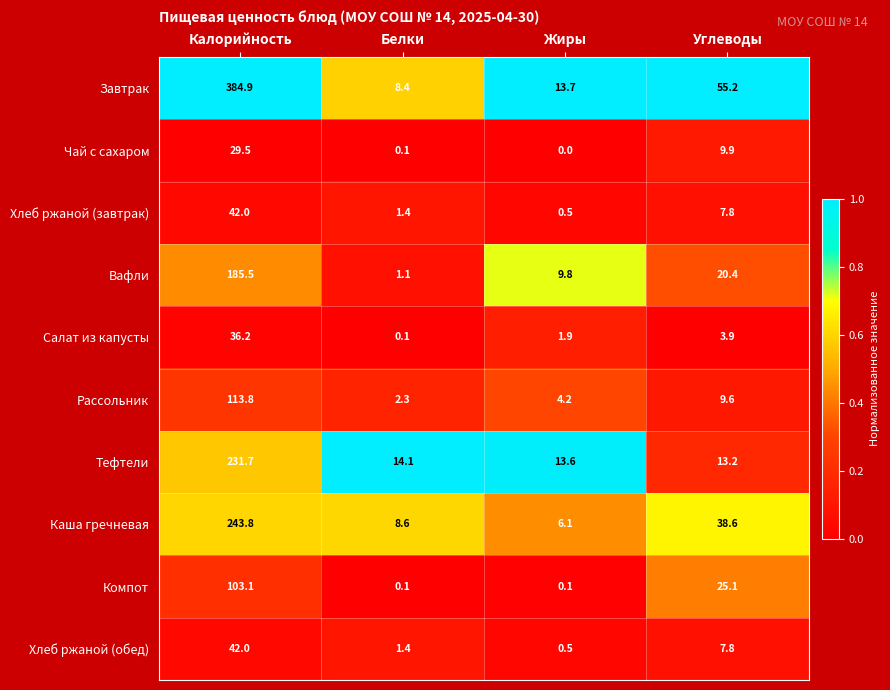

What is the average value of the Хлеб ржаной (завтрак) series?

12.9